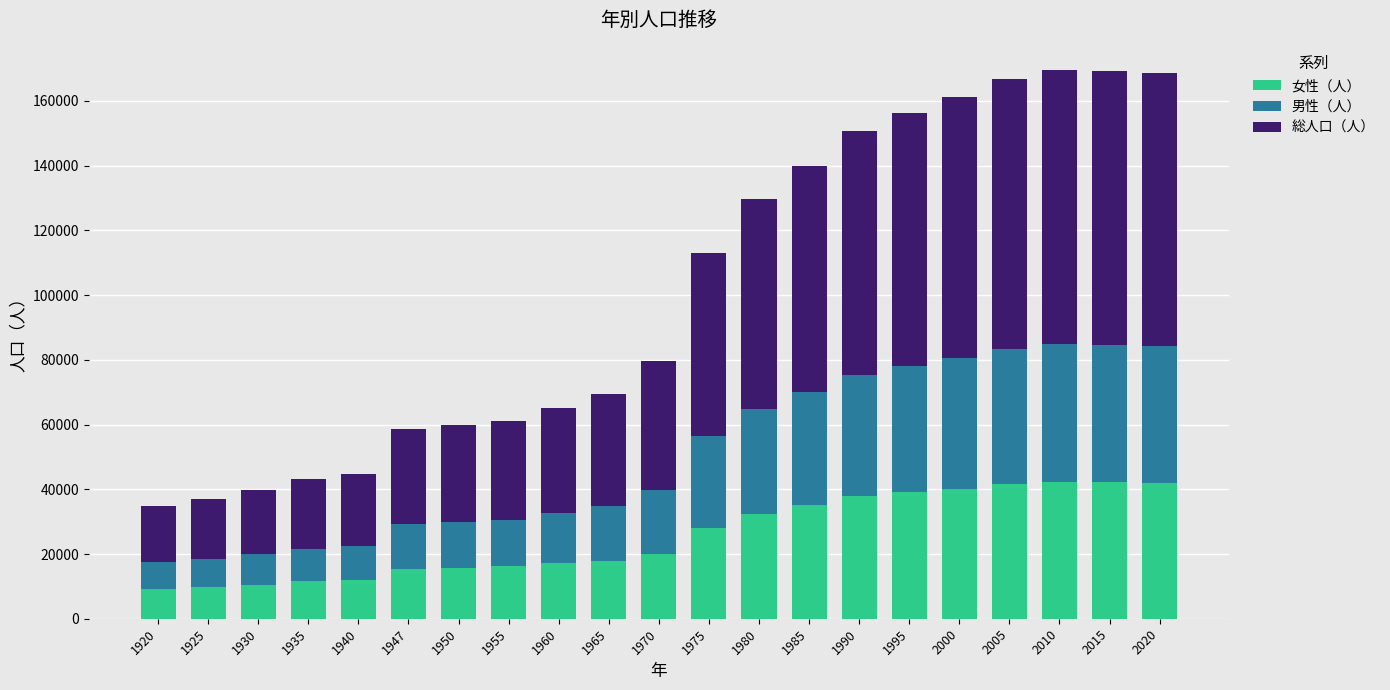

What is the difference between the maximum and minimum values in the 女性（人） series?

33268